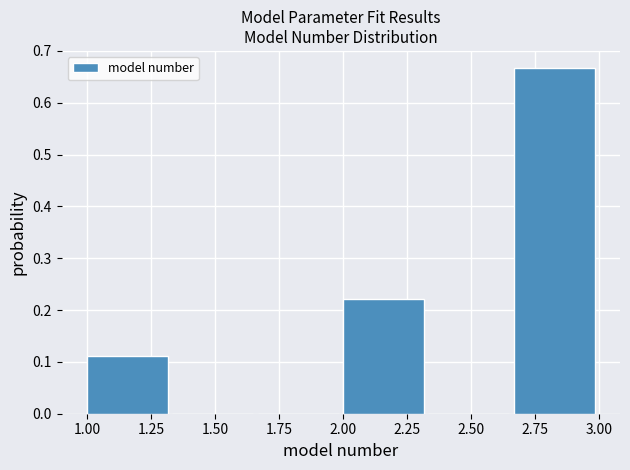

Which range on the x-axis has the tallest bar?

2.65 to 3.00